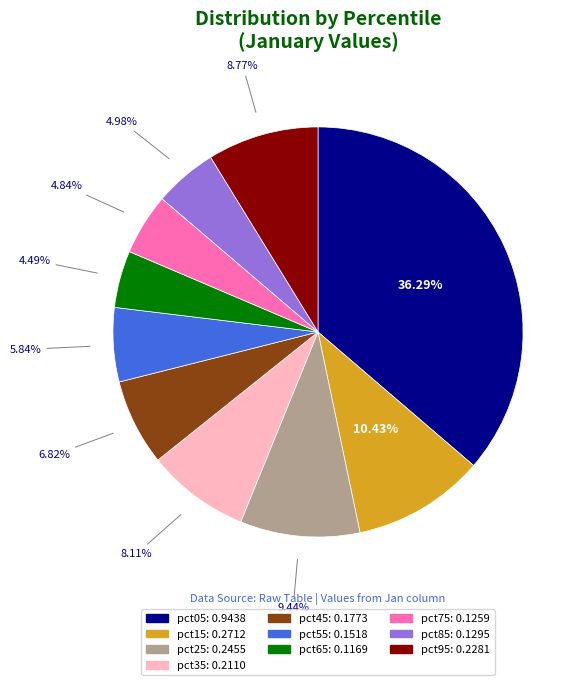

Is it true that pct45 is 14% of the pie?

False